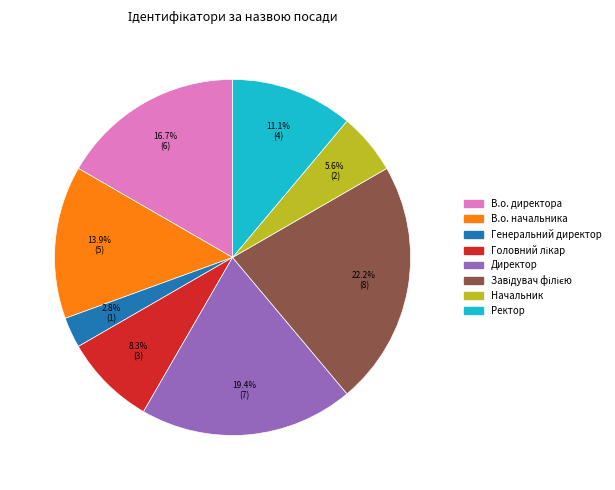

How many segments does this pie chart have?

8